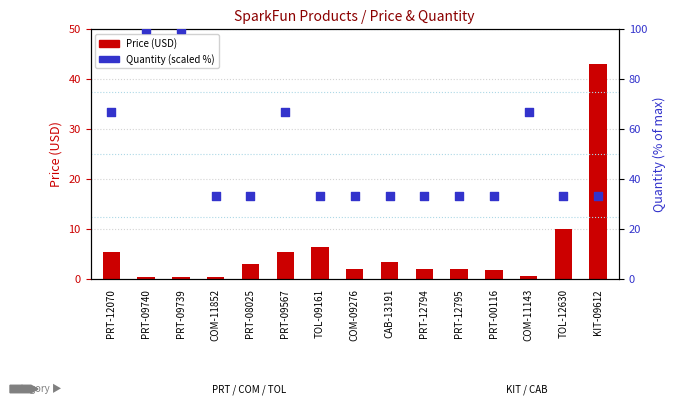

What are all the series names shown in the legend?

Price (USD), Quantity (scaled %)